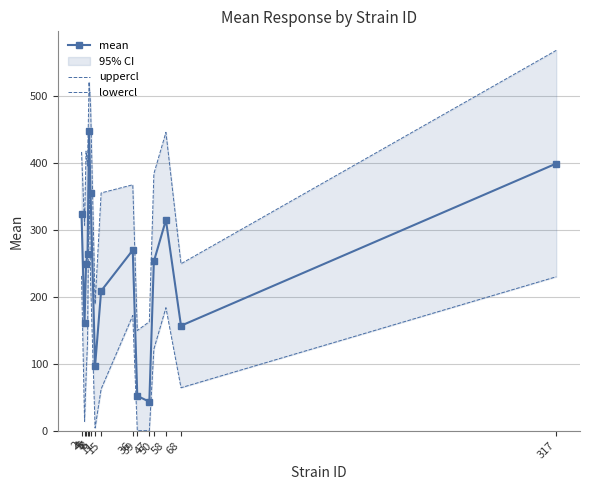

At how many categories does at least one series exceed 254?

11